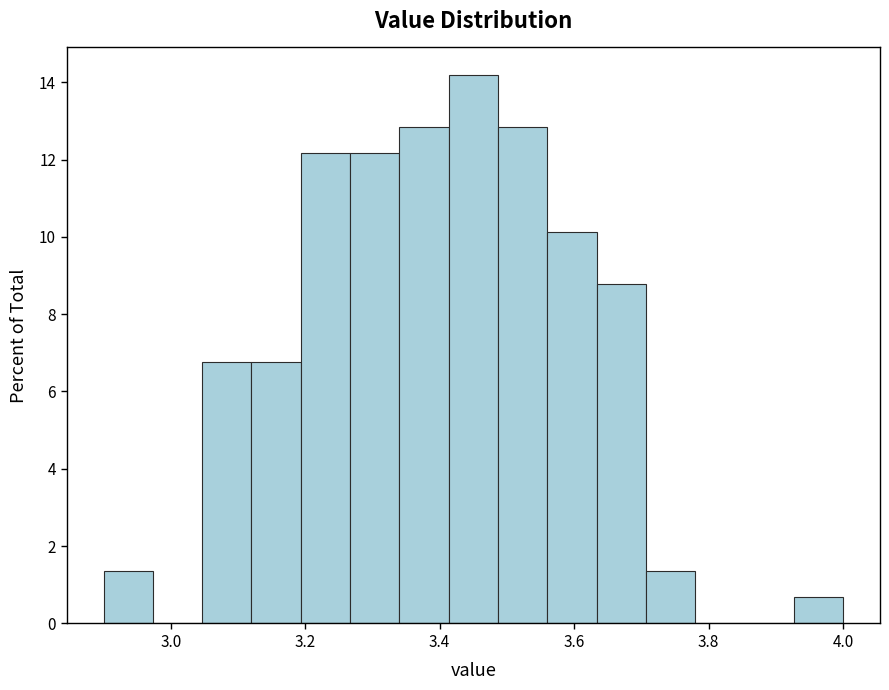

Around what value on the x-axis is the tallest bar? Give the approximate position of its centre, as read against the axis.

3.46